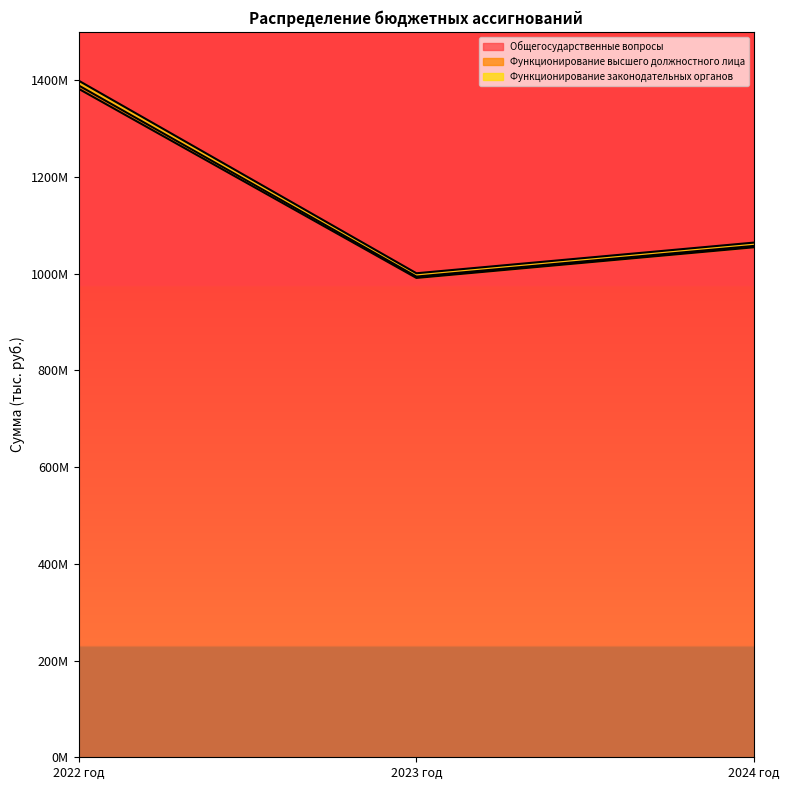

At which label does Функционирование высшего должностного лица reach its minimum?

2023 год